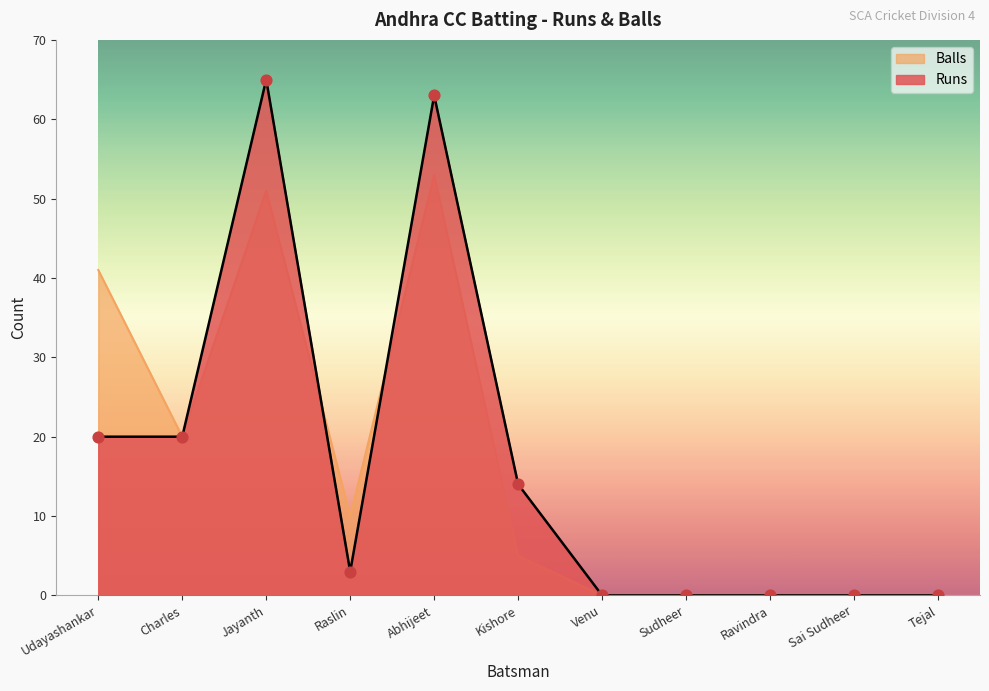

What are all the series names shown in the legend?

Balls, Runs